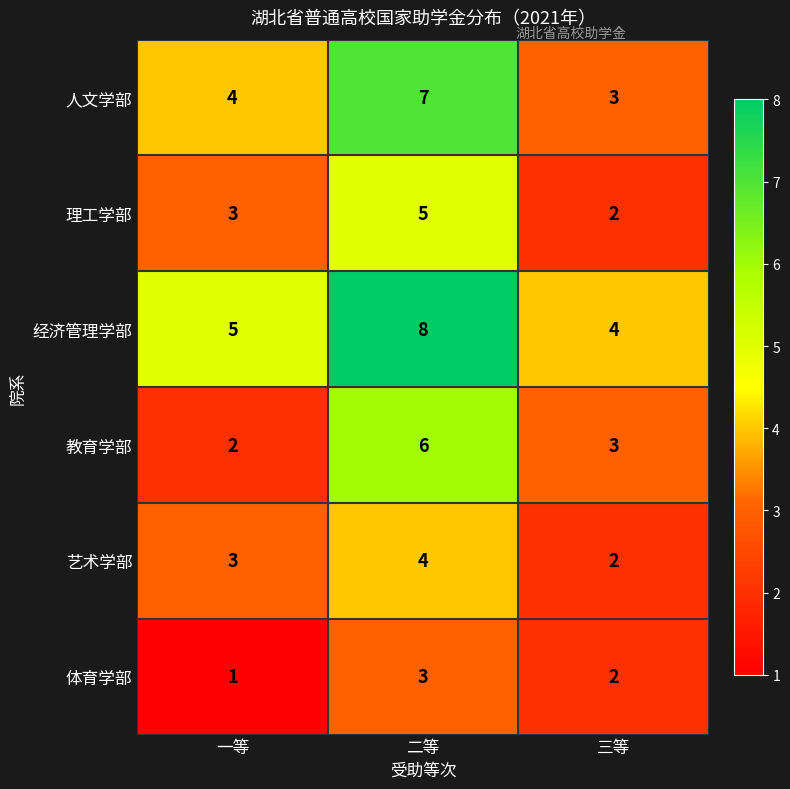

Reading left to right, transcribe all the data shown in this chart.

人文学部: 一等=4	二等=7	三等=3
理工学部: 一等=3	二等=5	三等=2
经济管理学部: 一等=5	二等=8	三等=4
教育学部: 一等=2	二等=6	三等=3
艺术学部: 一等=3	二等=4	三等=2
体育学部: 一等=1	二等=3	三等=2